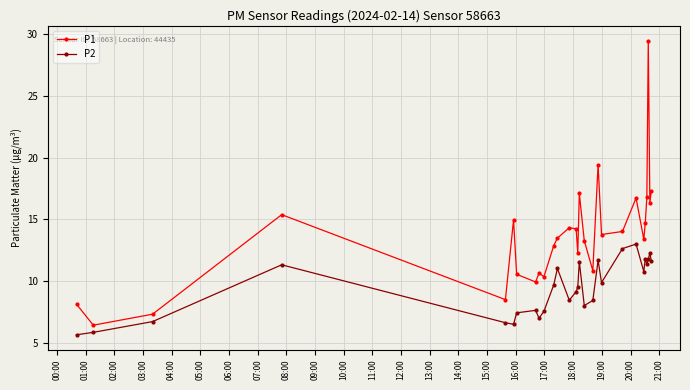

Count the number of data series in this chart.

2